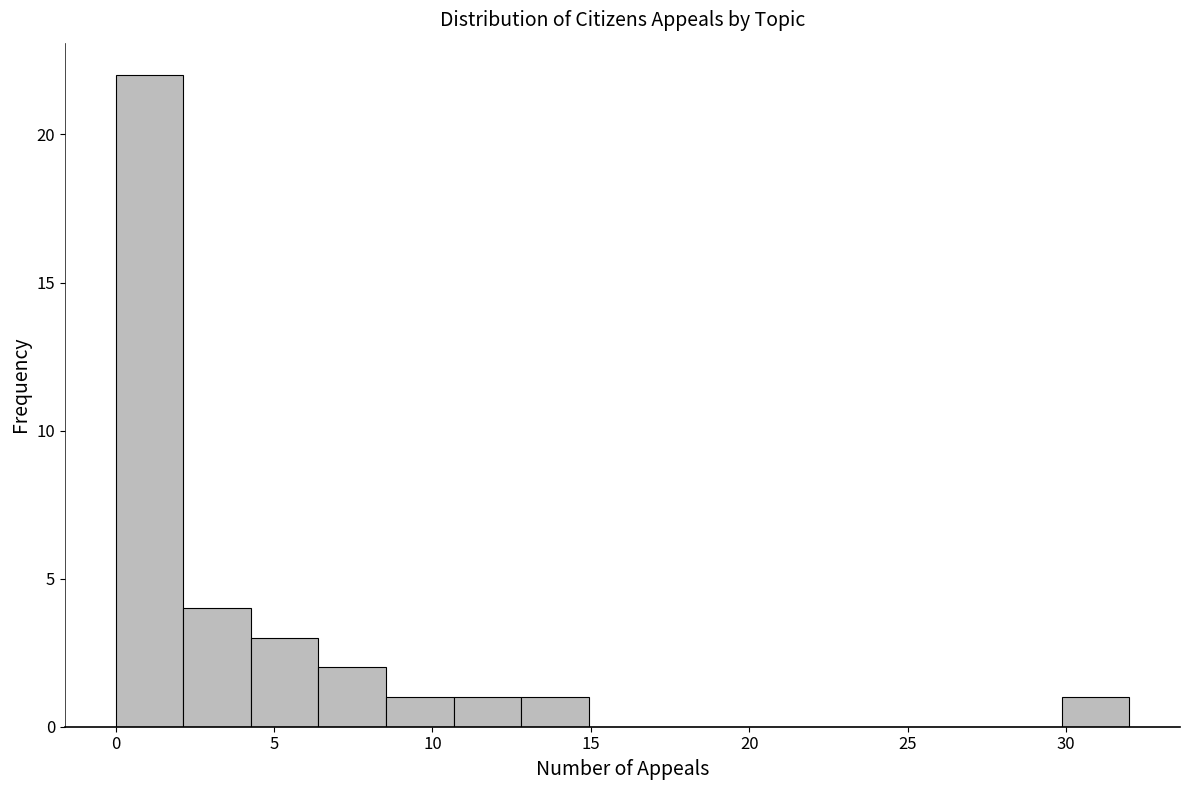

Reading left to right, transcribe this chart: for each bar, give the range it covers on the x-axis and its height. Neither the bar edges nor the heights are printed on the chart, so give them approximately, as read against the axes.

0.0 to 2.0: 22
2.0 to 4.5: 4
4.5 to 6.5: 3
6.5 to 8.5: 2
8.5 to 10.5: 1
10.5 to 13.0: 1
13.0 to 15.0: 1
15.0 to 17.0: 0
17.0 to 19.0: 0
19.0 to 21.5: 0
21.5 to 23.5: 0
23.5 to 25.5: 0
25.5 to 27.5: 0
27.5 to 30.0: 0
30.0 to 32.0: 1